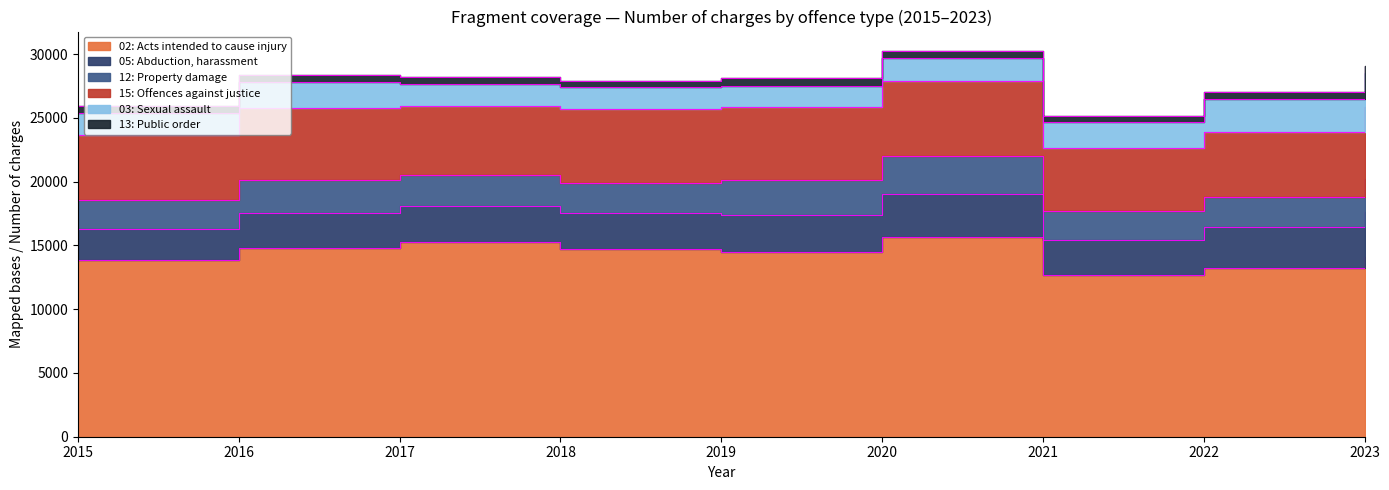

How many values in the 13: Public order series exceed 543?

4